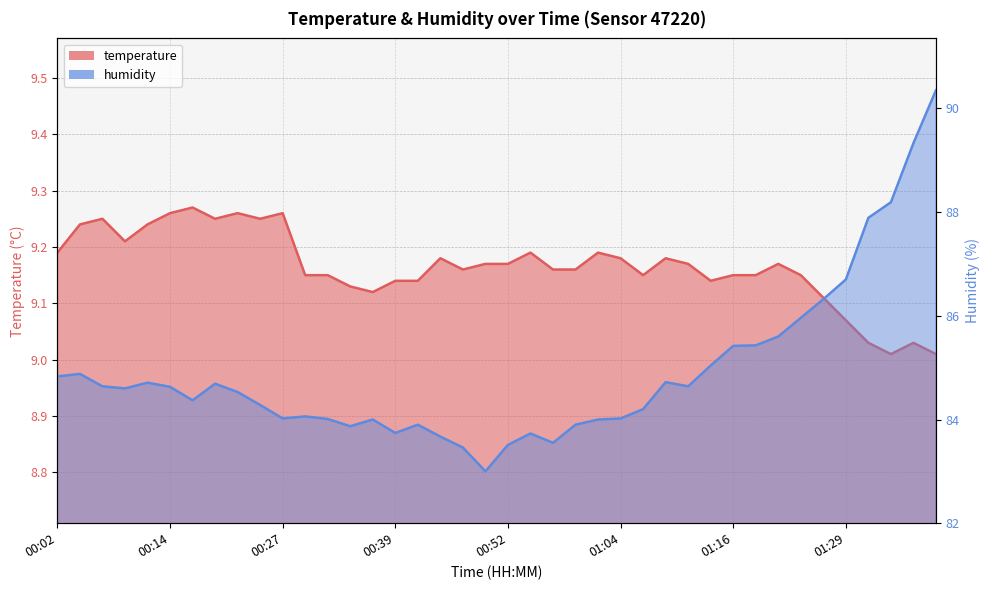

Rank the series by their maximum value, from highest to lowest.

humidity, temperature